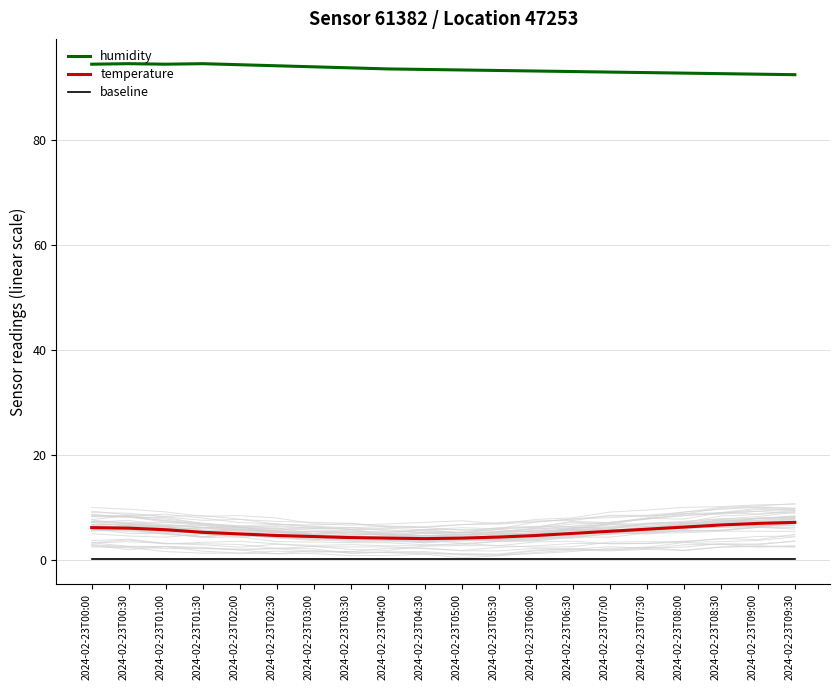

What is the difference between the highest and lowest values at 2024-02-23T09:00?

92.5